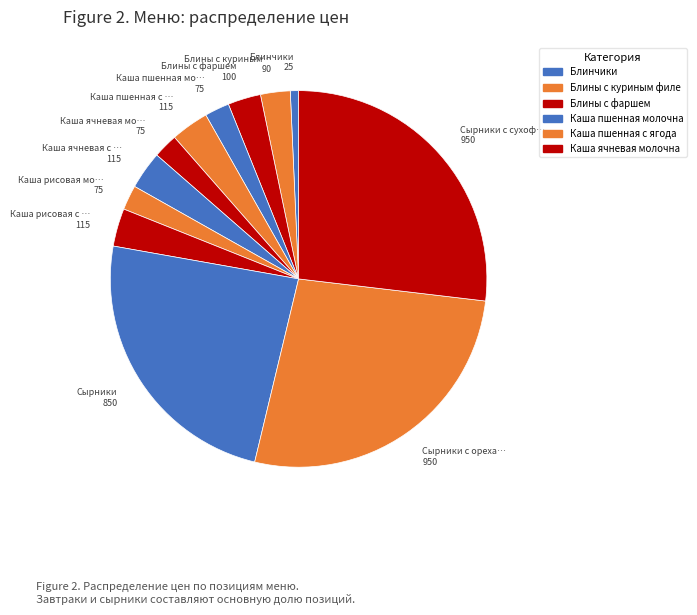

To the nearest percent, what is the average slice percentage?

8%